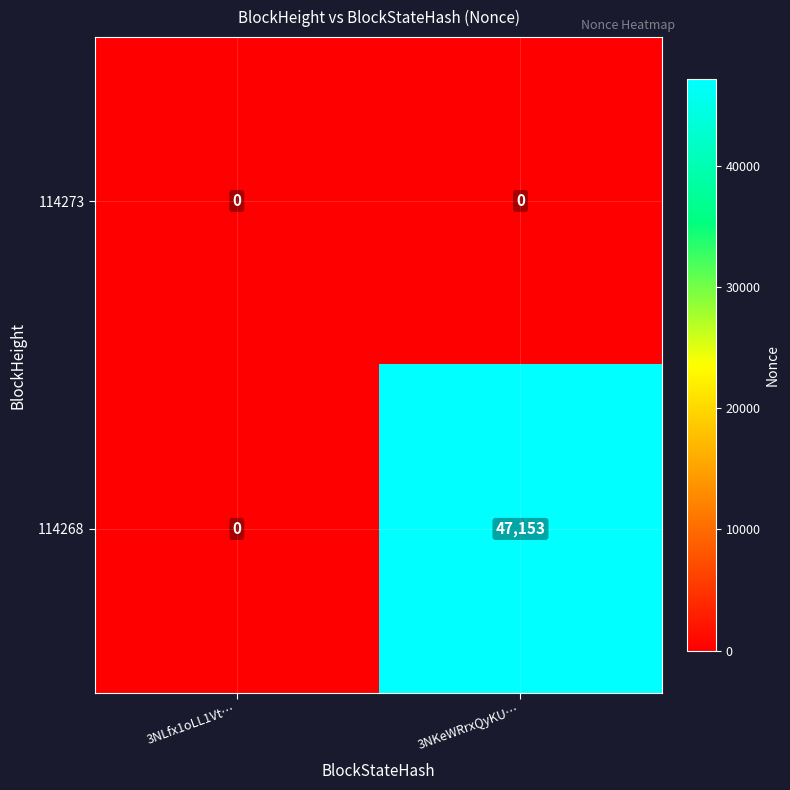

What is the greatest value displayed?

47153